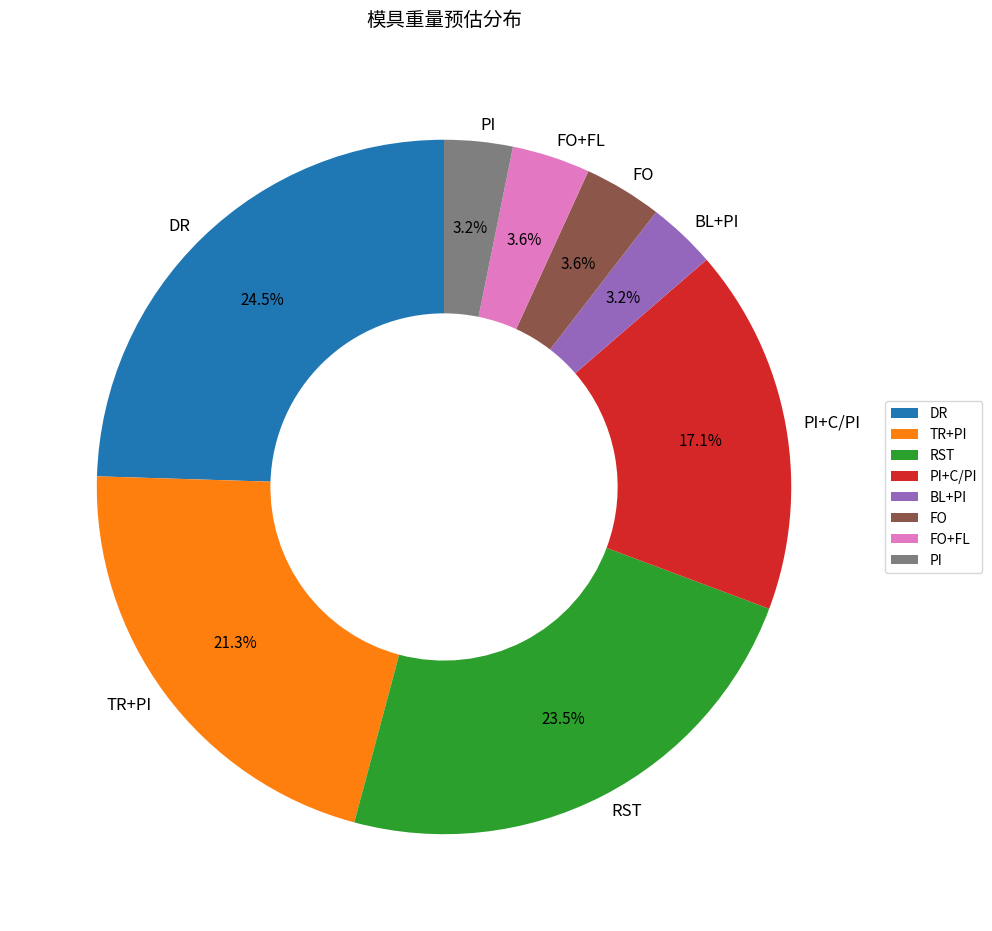

Does FO+FL represent more than half of the total?

No